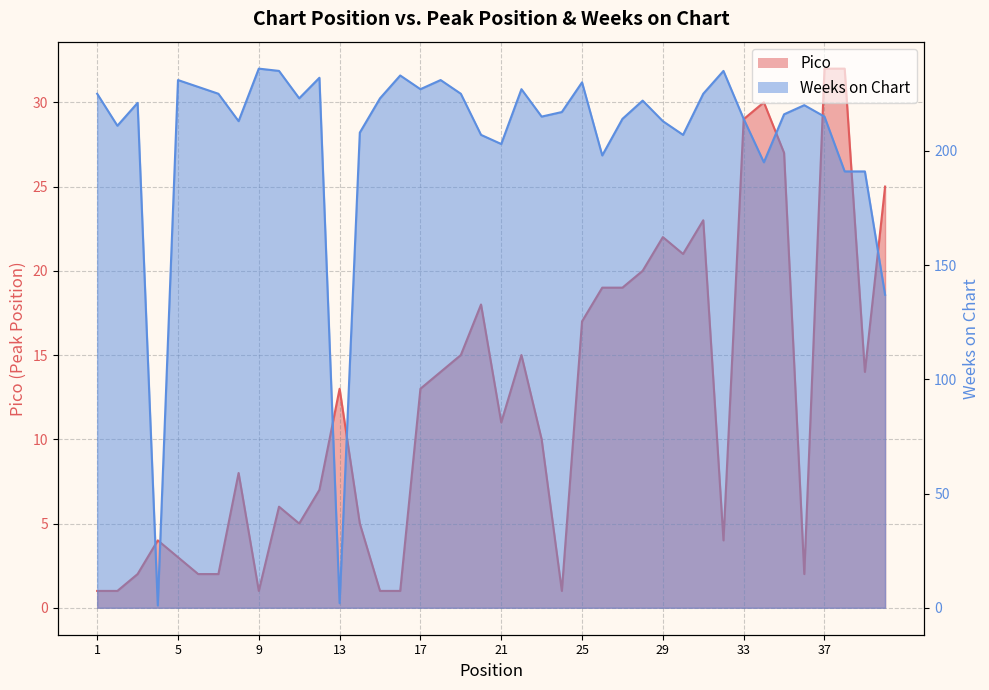

List the series in order of their overall mean, lowest first.

Pico, Weeks on Chart